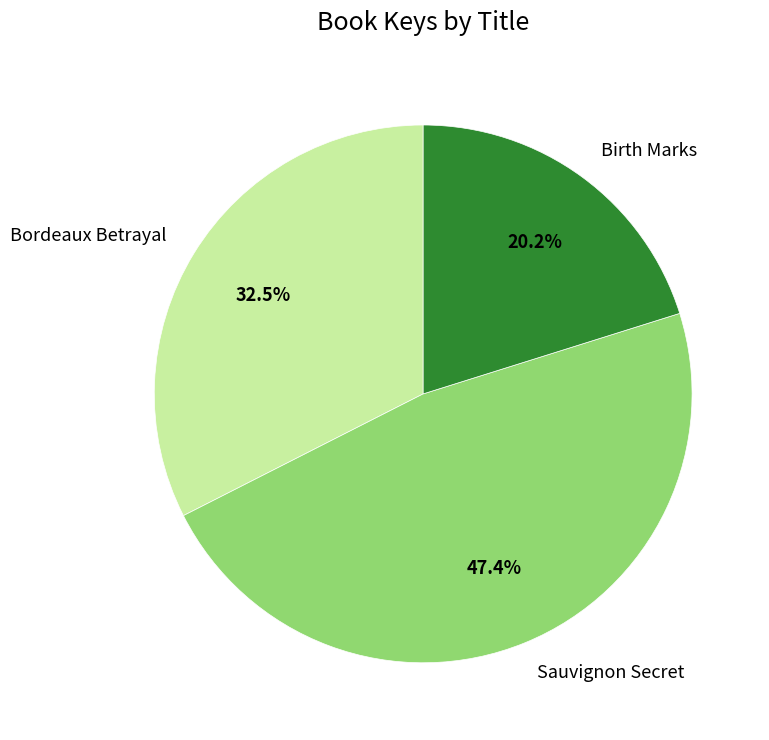

Do Bordeaux Betrayal and Sauvignon Secret together represent more than half of the pie?

Yes